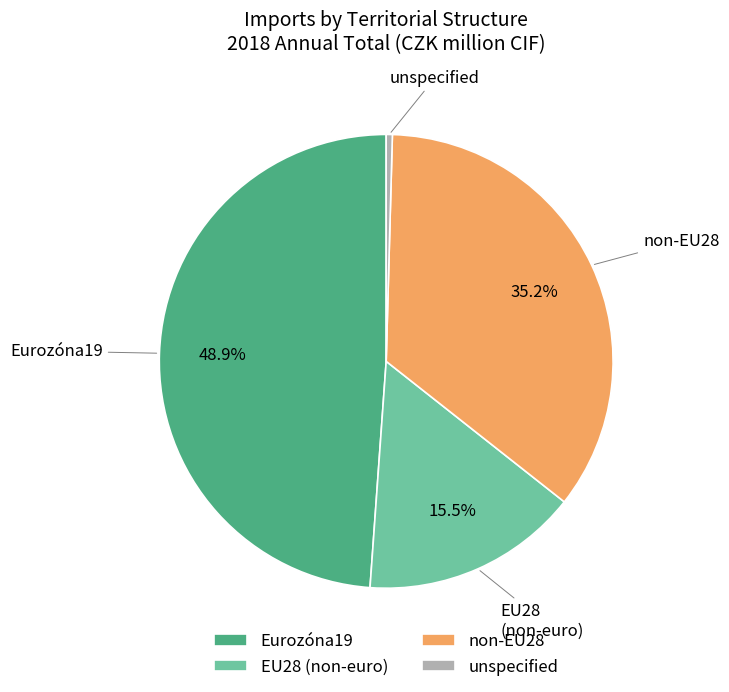

True or false: non-EU28 accounts for 50% of the total.

False